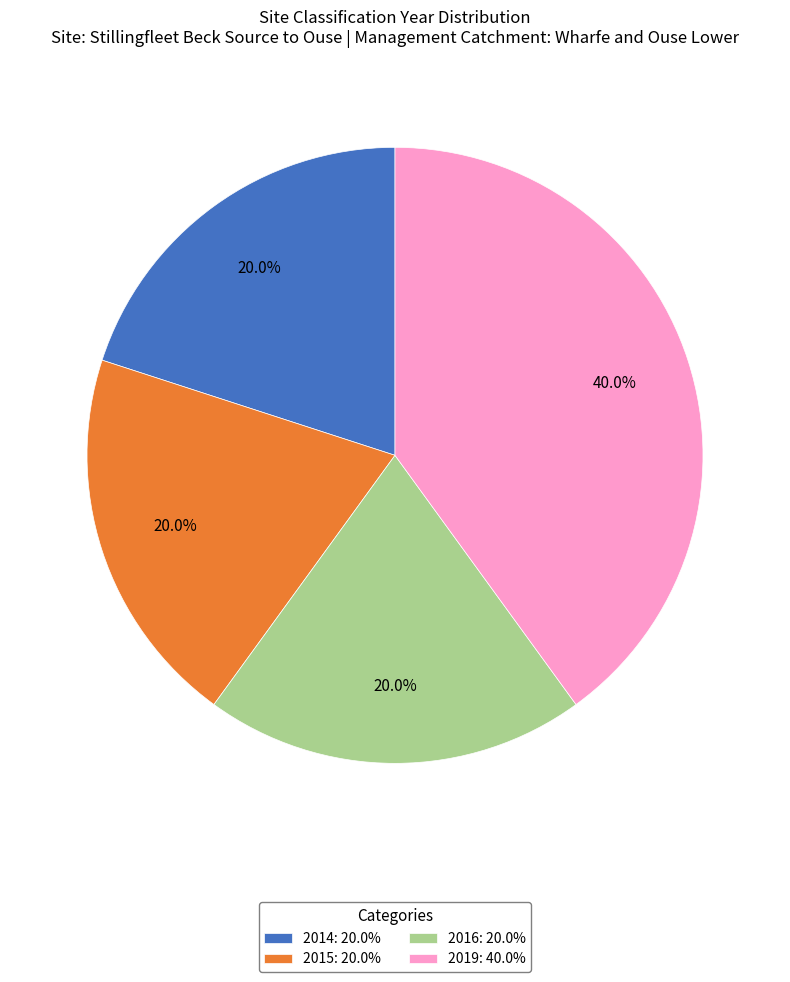

What is the largest slice in the pie chart?

2019: 40.0%